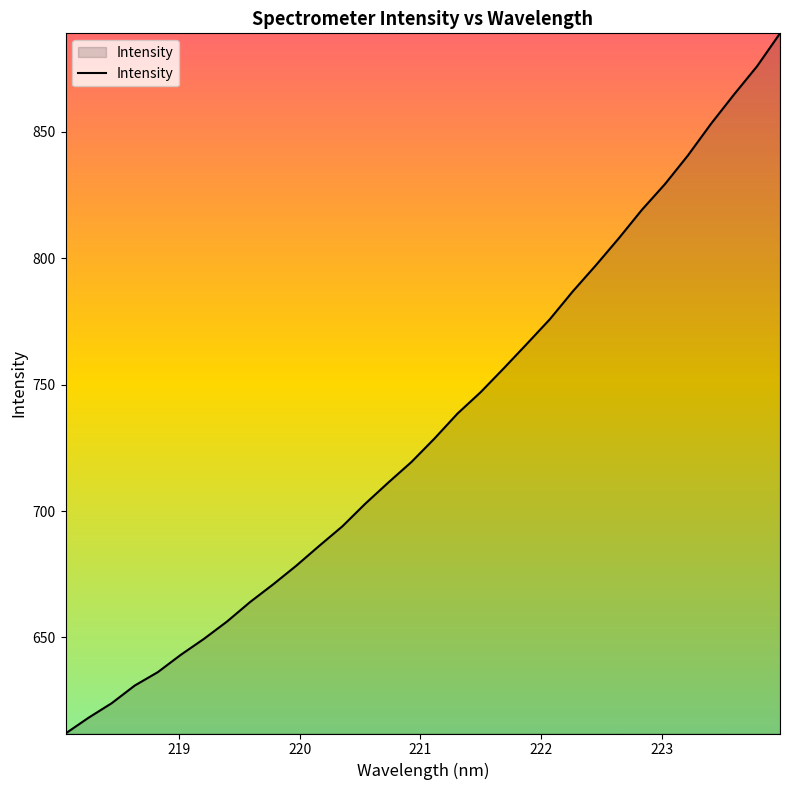

What is the minimum value shown in the chart?

612.0